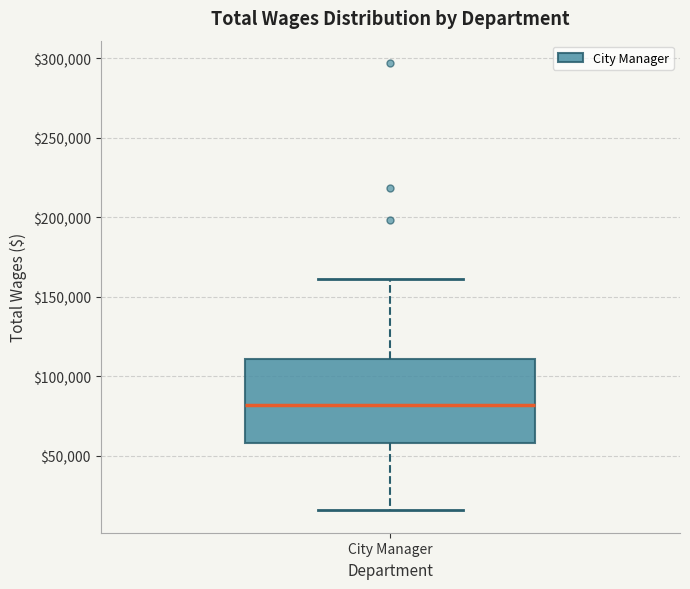

Read this box plot against the y-axis: the position of the median line, the range covered by the box, and the ends of both whiskers. The values are not printed on the chart, so give them approximately, as read against the axis.

median 80000, box 60000 to 110000, whiskers 15000 to 160000